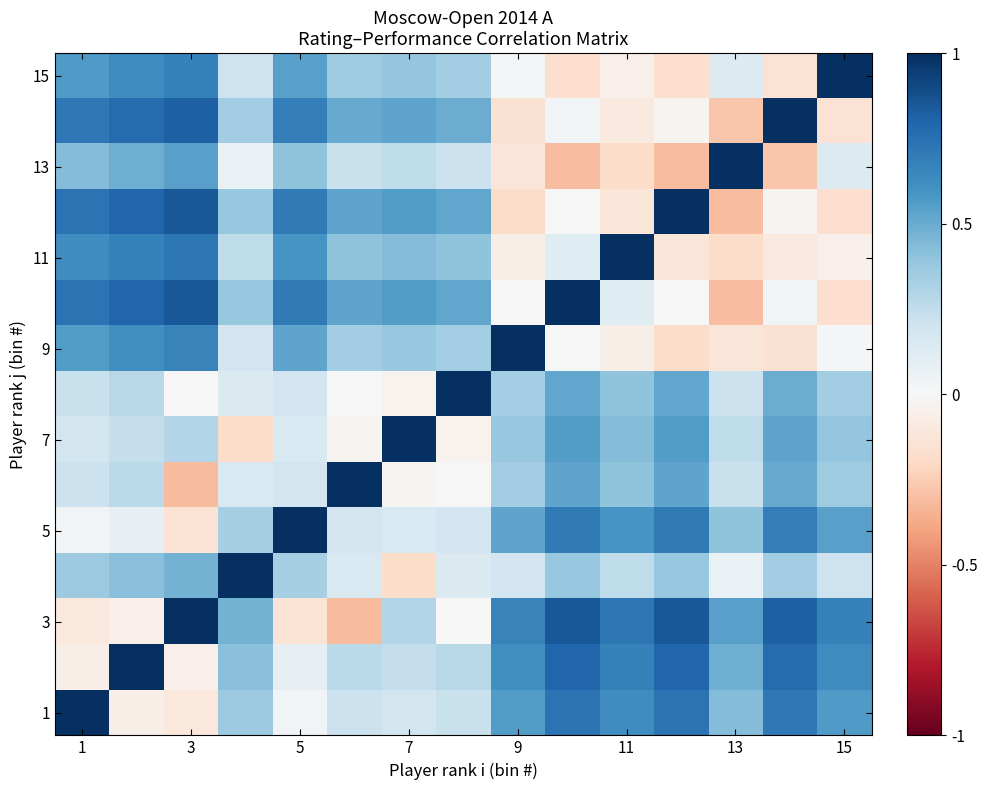

How many series are shown in this chart?

15